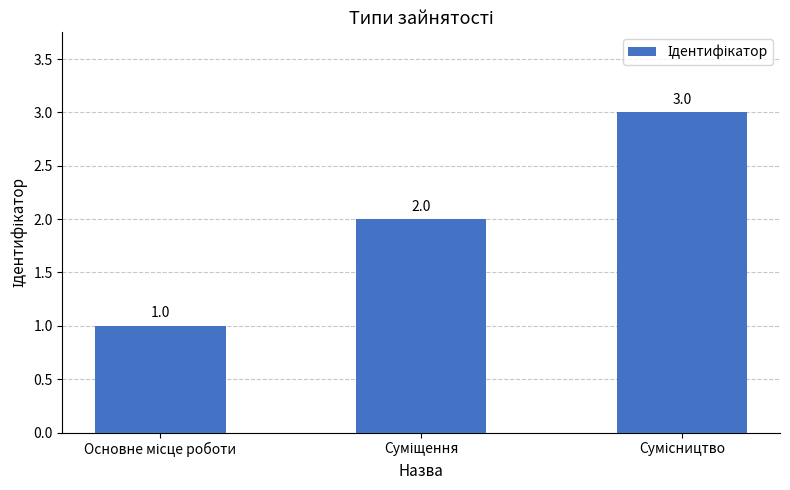

Count the values in the range 1 to 3.

3